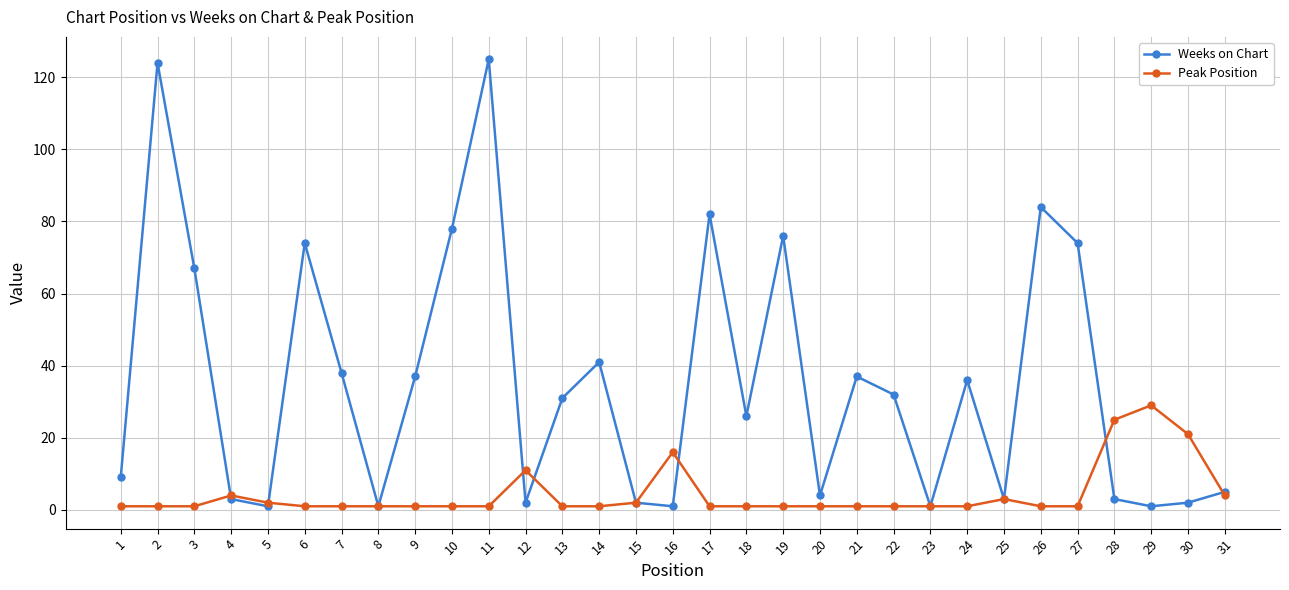

What is the highest value of the Weeks on Chart series?

125